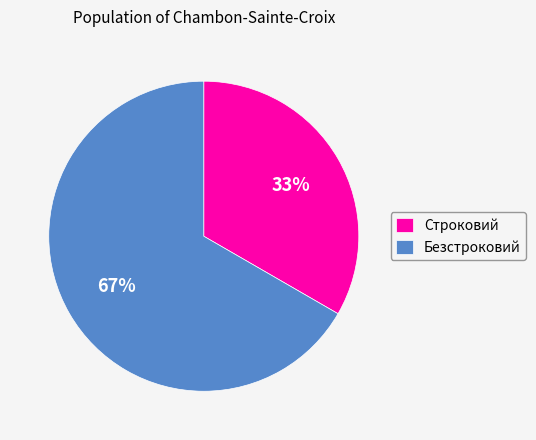

Which category has the smallest portion of the pie?

Строковий